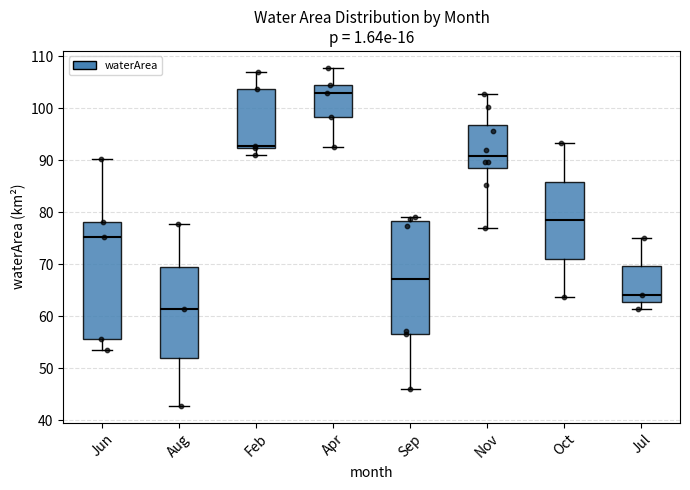

Where does the median line of the box for Apr sit on the y-axis? The values are not printed on the chart, so give them approximately, as read against the axis.

103